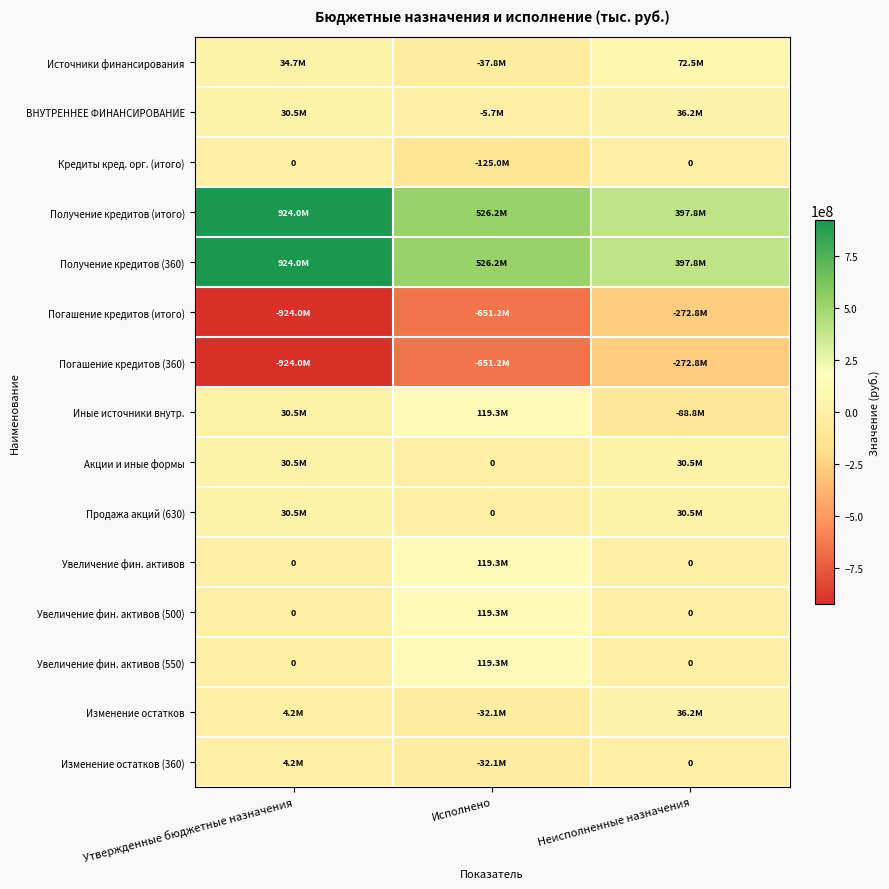

What is the difference between the maximum and minimum values in the Увеличение фин. активов series?

119272414.9